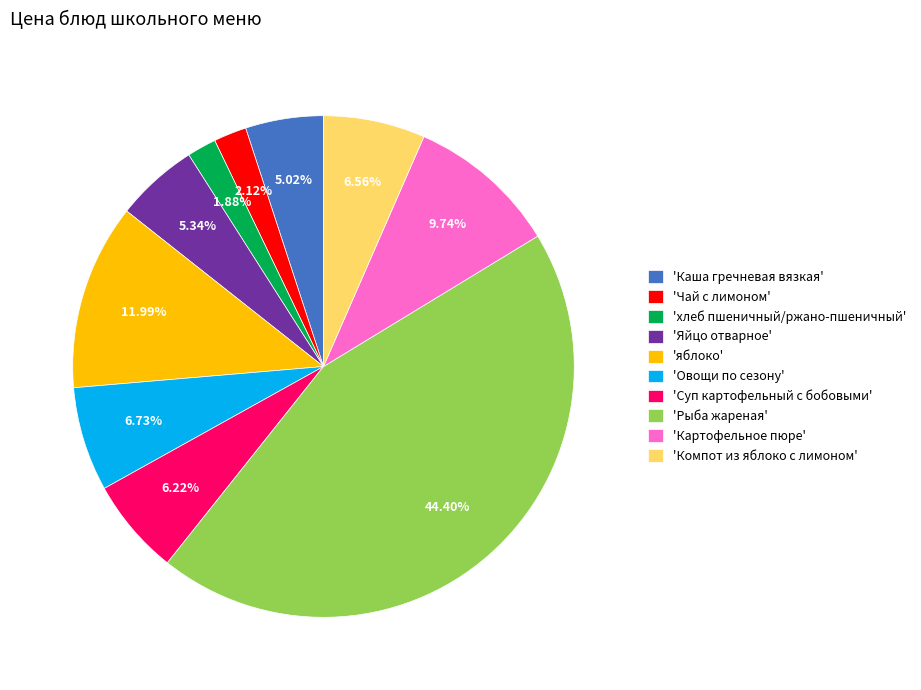

How many slices are in this pie chart?

10